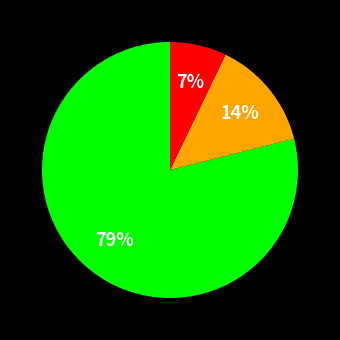

Is there any slice that represents more than half of the pie?

Yes